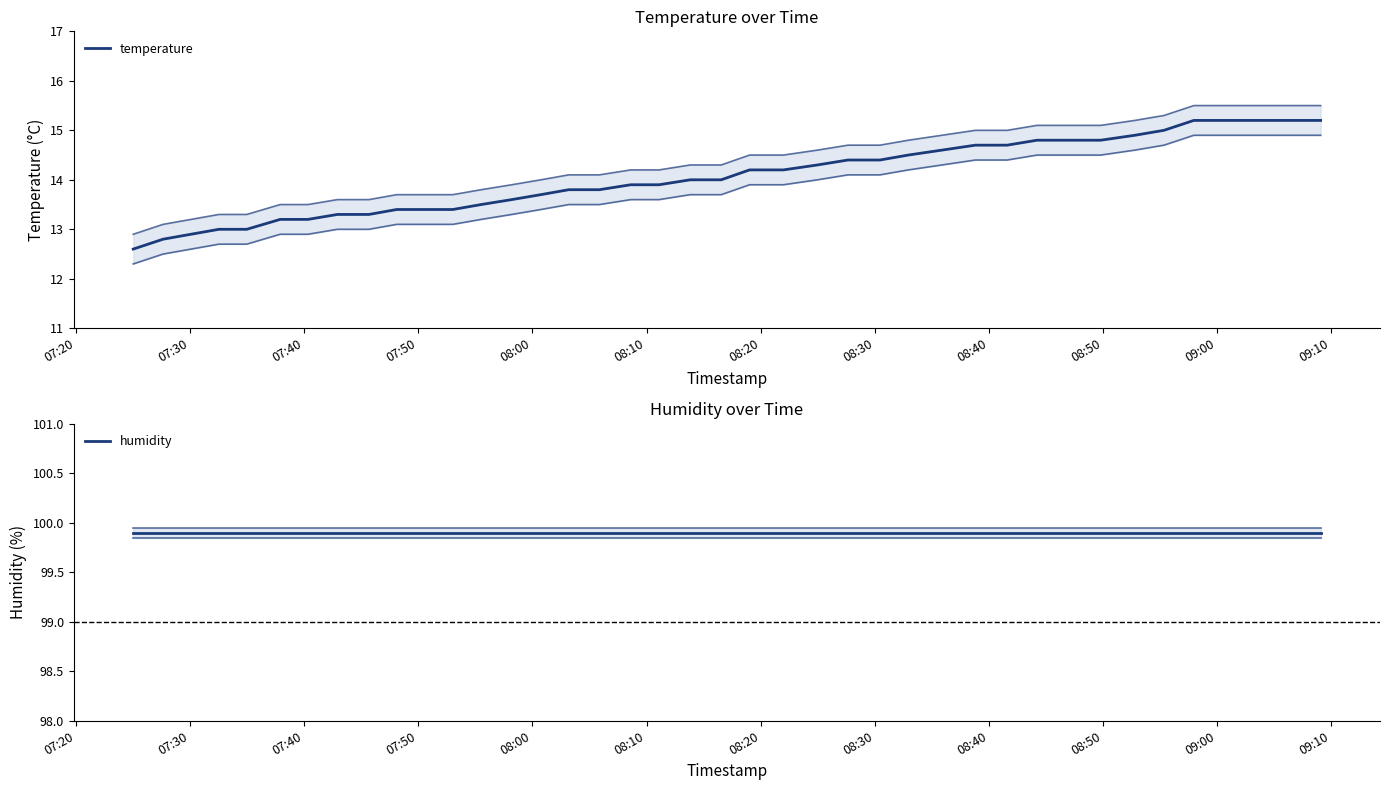

How many values in the temperature series are below 14?

19